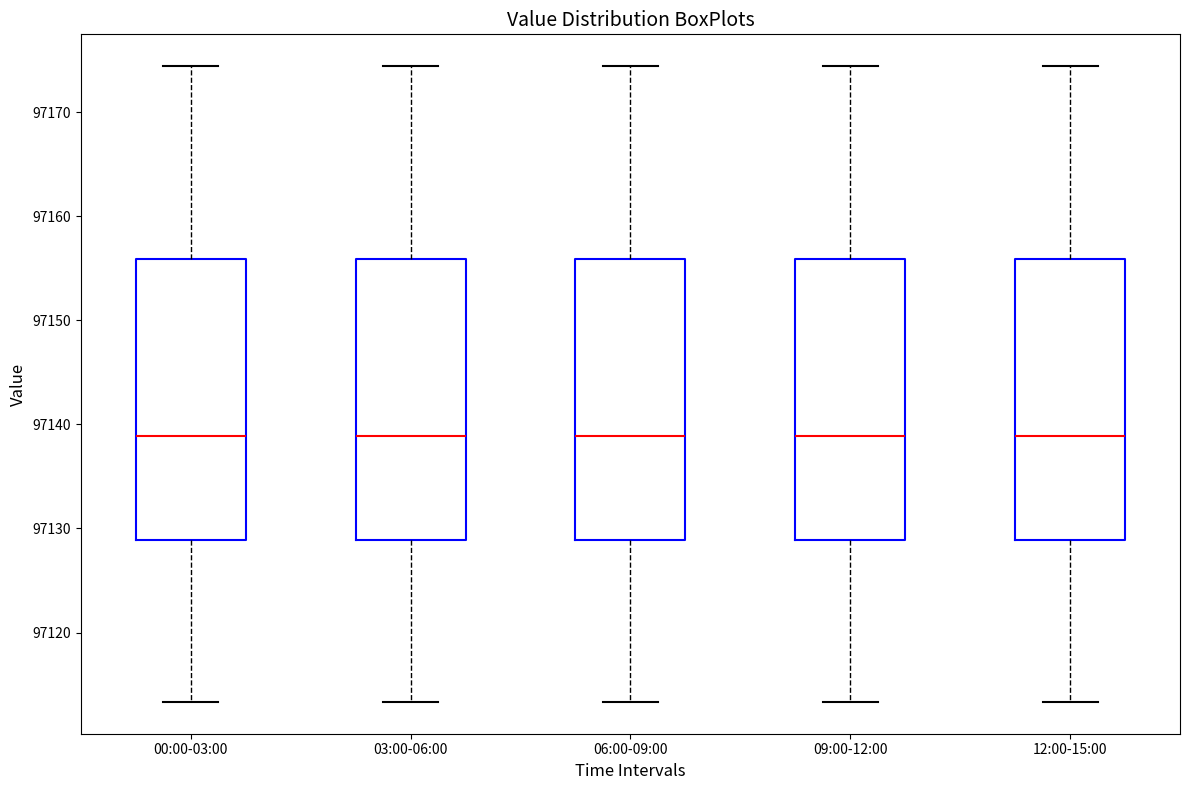

Reading left to right, read every box against the y-axis: the position of its median line, the range the box covers, and the ends of its whiskers. The values are not printed on the chart, so give them approximately, as read against the axis.

00:00-03:00: median 97139, box 97129 to 97156, whiskers 97113 to 97174
03:00-06:00: median 97139, box 97129 to 97156, whiskers 97113 to 97174
06:00-09:00: median 97139, box 97129 to 97156, whiskers 97113 to 97174
09:00-12:00: median 97139, box 97129 to 97156, whiskers 97113 to 97174
12:00-15:00: median 97139, box 97129 to 97156, whiskers 97113 to 97174